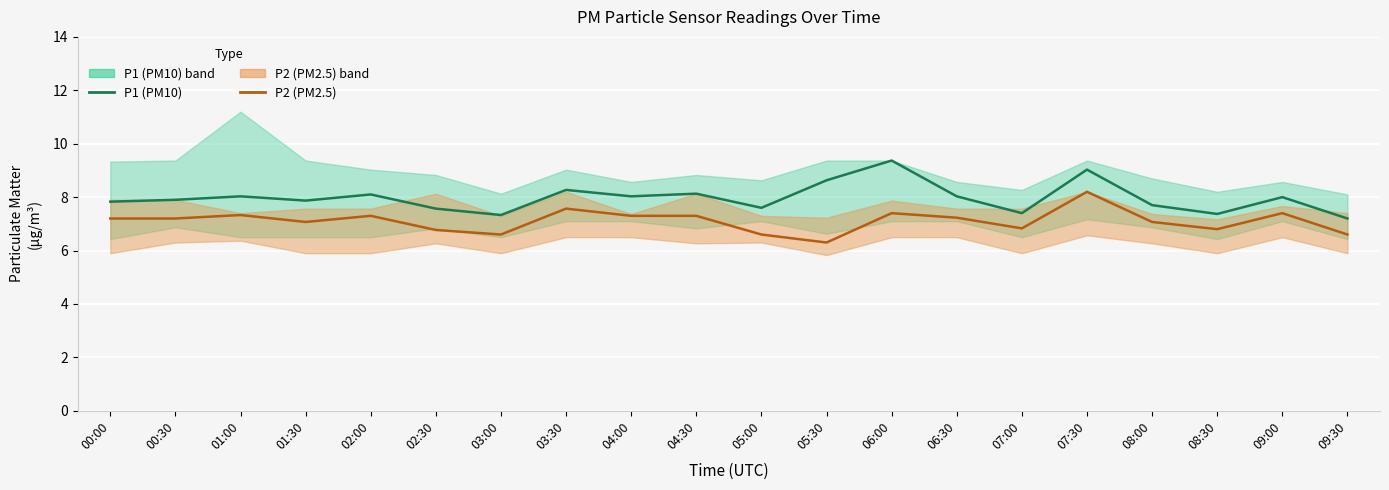

What is the difference between the P1 values at 04:30 and 06:00?

1.2